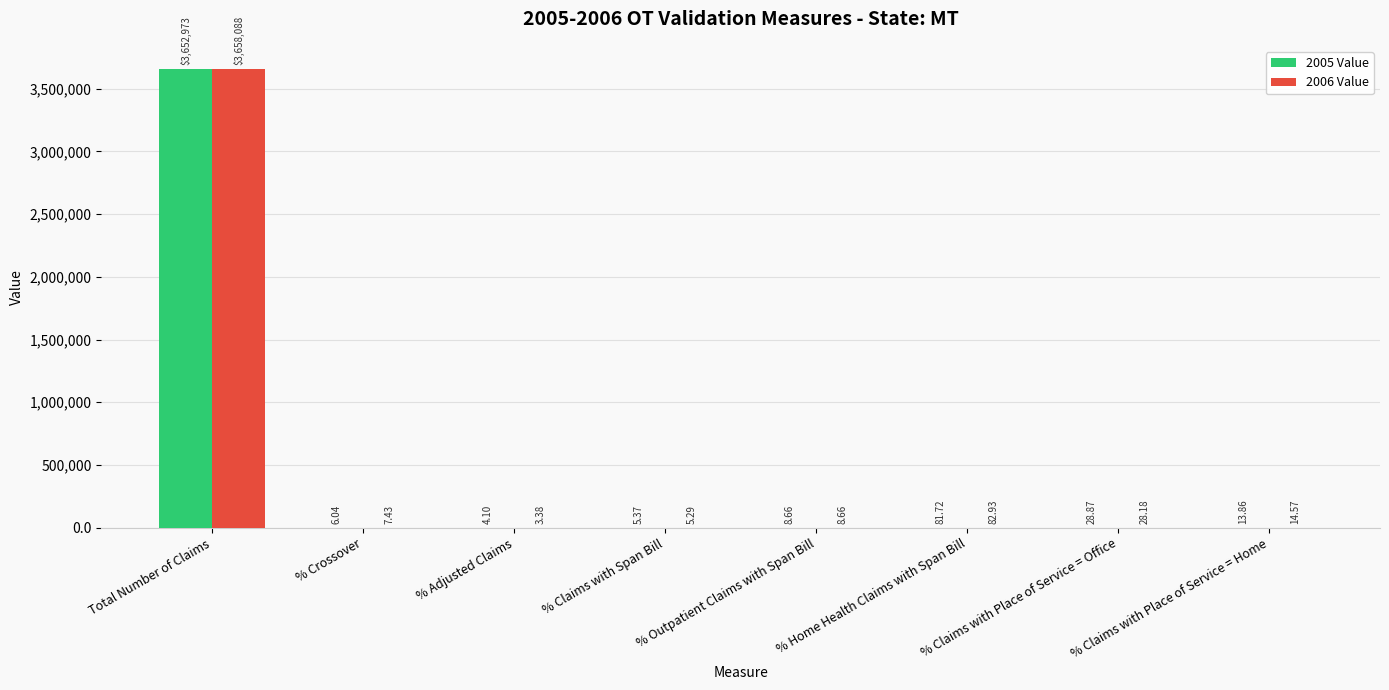

Read the 2006 Value value at % Home Health Claims with Span Bill.

82.9